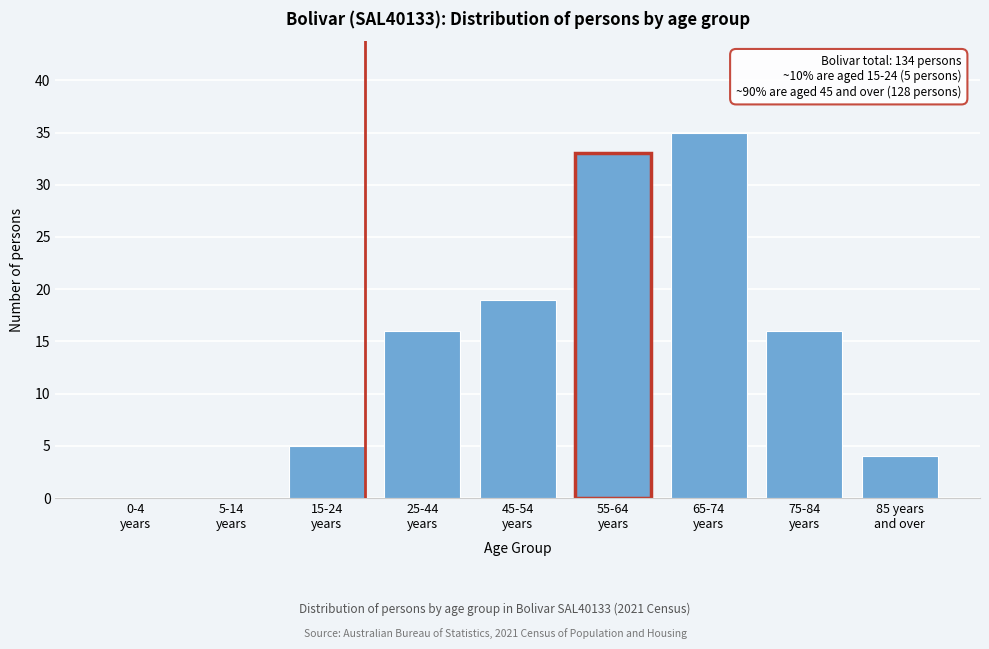

What is the sum of all values?

128